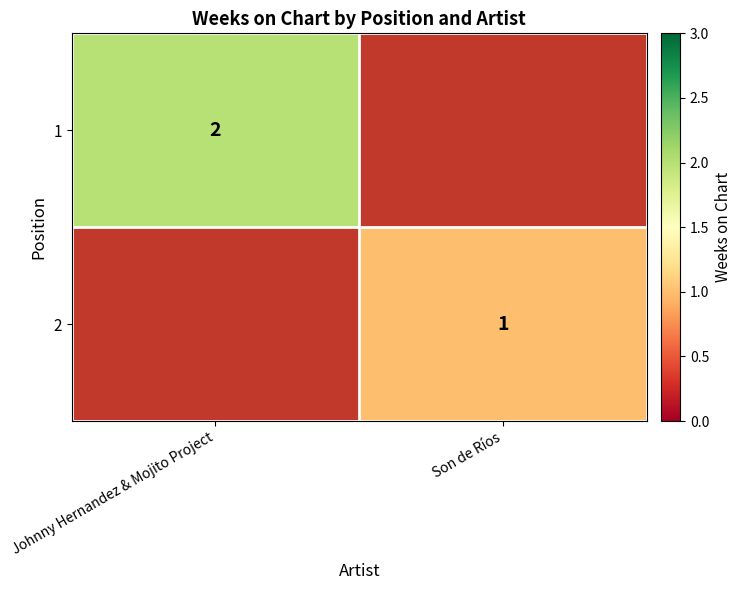

True or false: 1 has a value of 2 at Johnny Hernandez & Mojito Project.

True